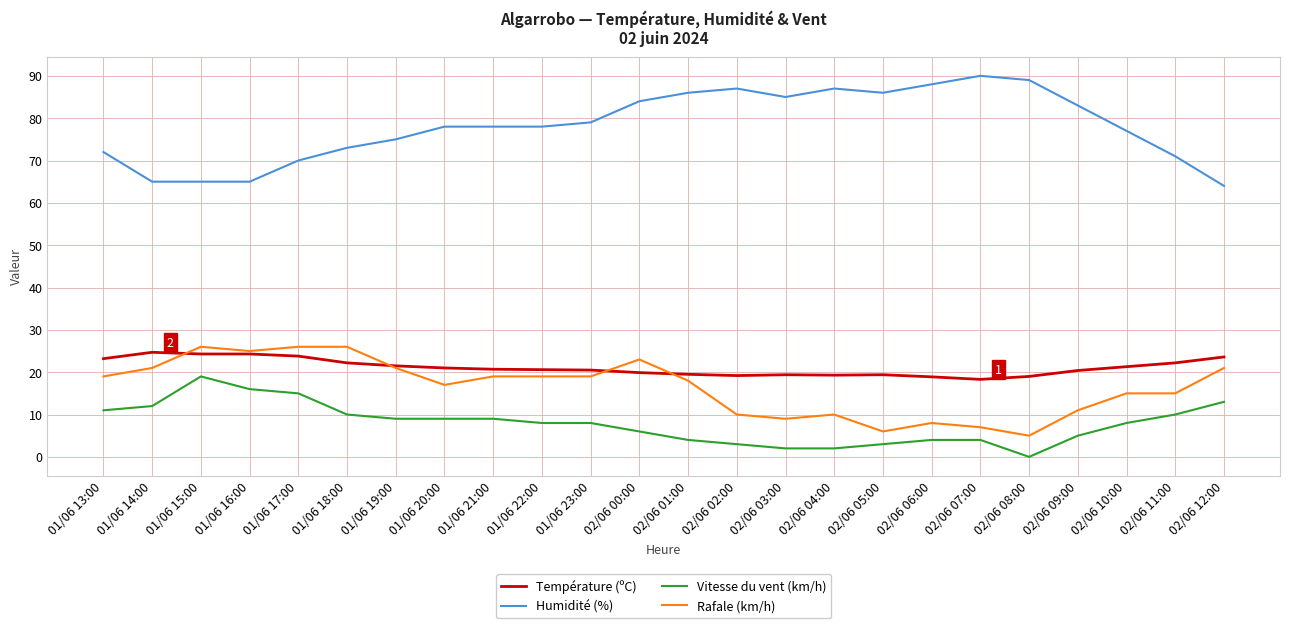

True or false: Vitesse du vent (km/h) and Rafale (km/h) intersect in this chart.

False